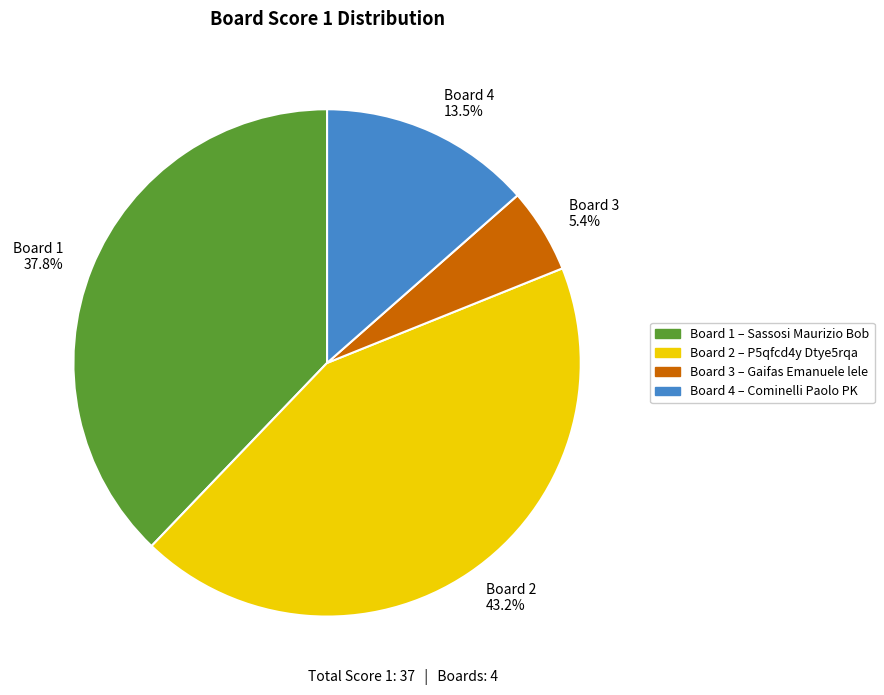

What is the ratio of the value at Board 2 43.2% to the value at Board 4 13.5%?

3.2